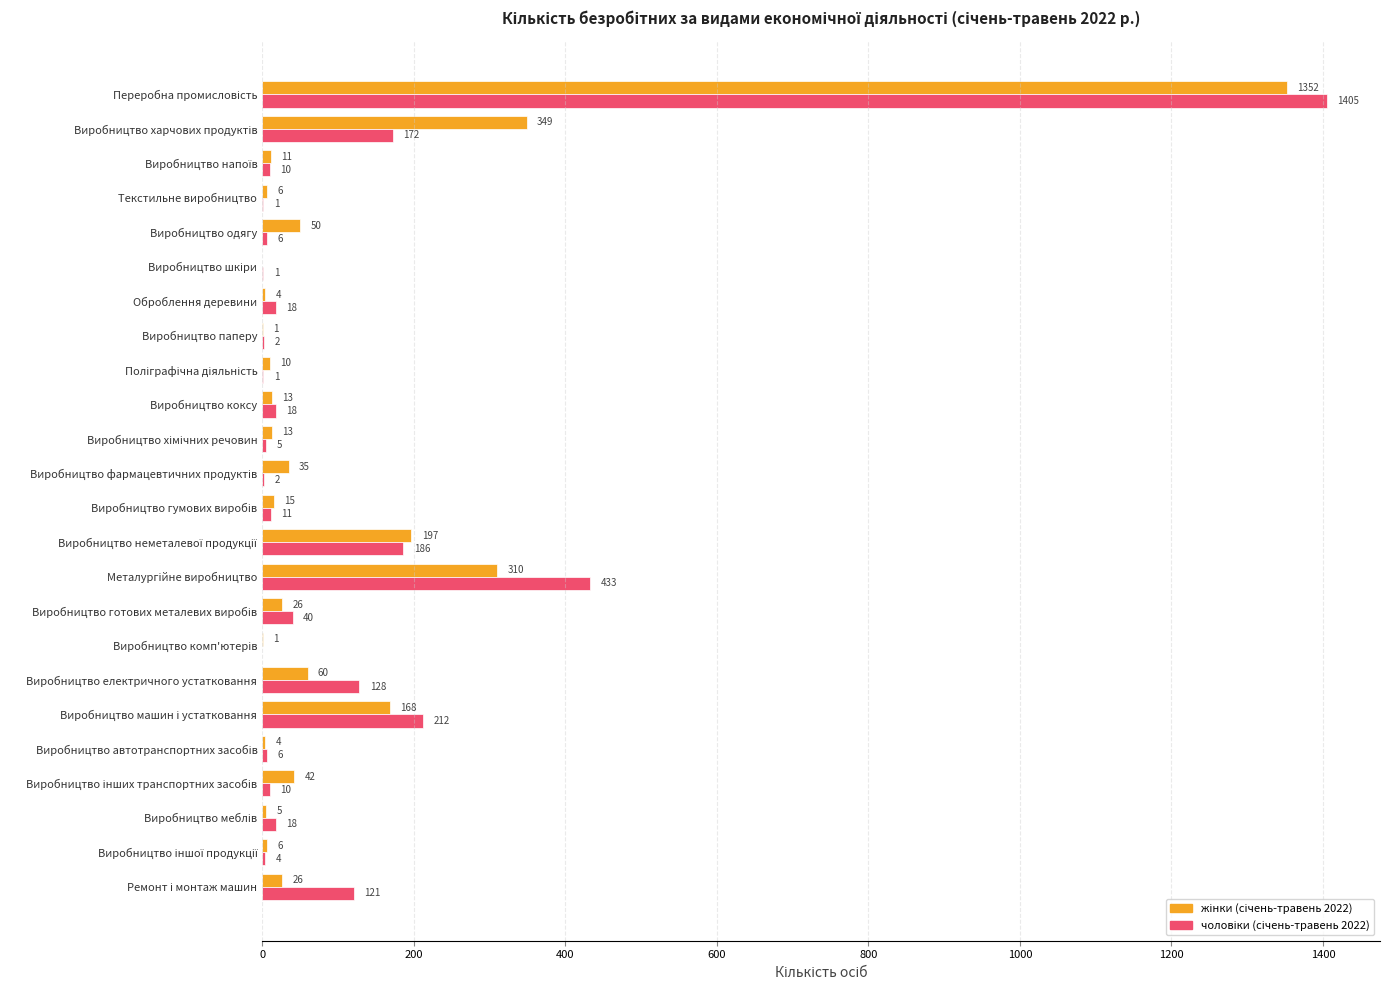

What is the maximum value shown in the chart?

1405